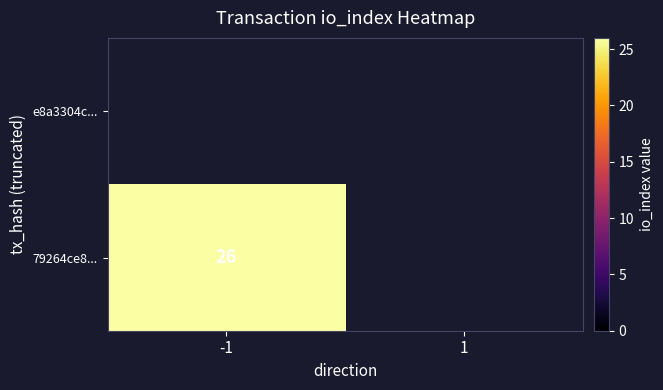

At 1, list the series in order from largest to smallest.

e8a3304c..., 79264ce8...